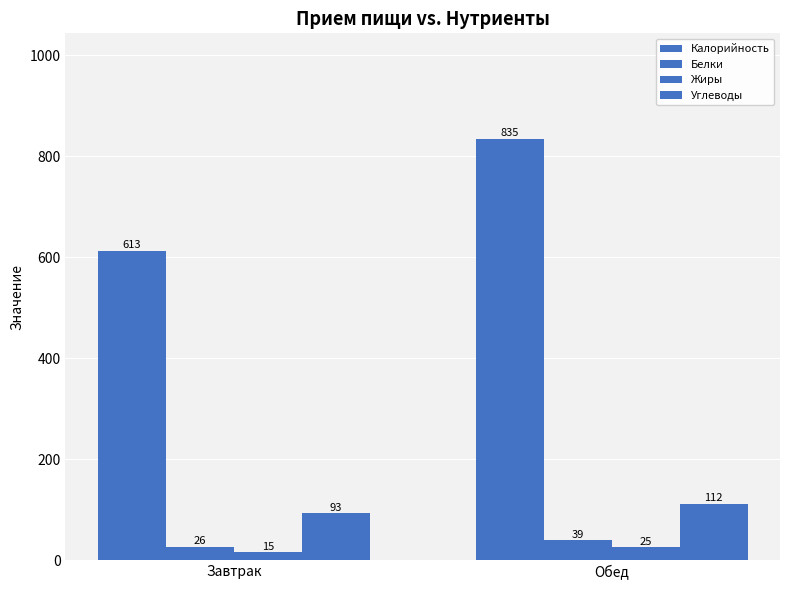

What is the sum of the Углеводы values at Обед and Завтрак?

205